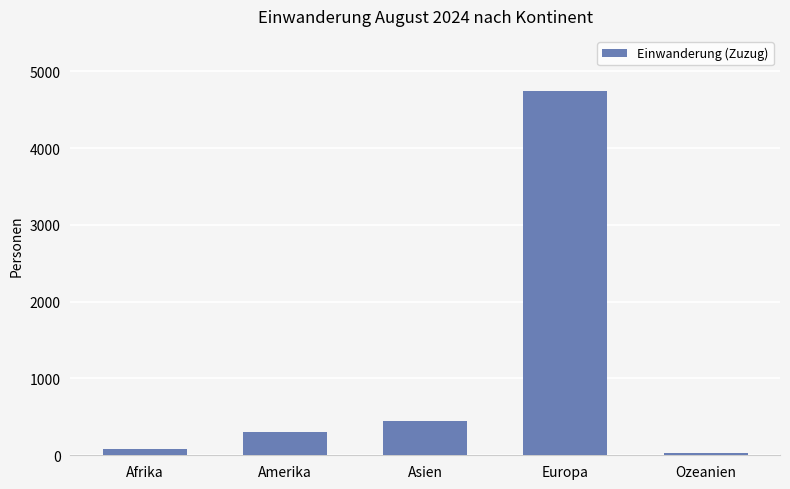

Reading right to left, list all the values displayed in this chart.

Ozeanien=28	Europa=4748	Asien=443	Amerika=304	Afrika=86